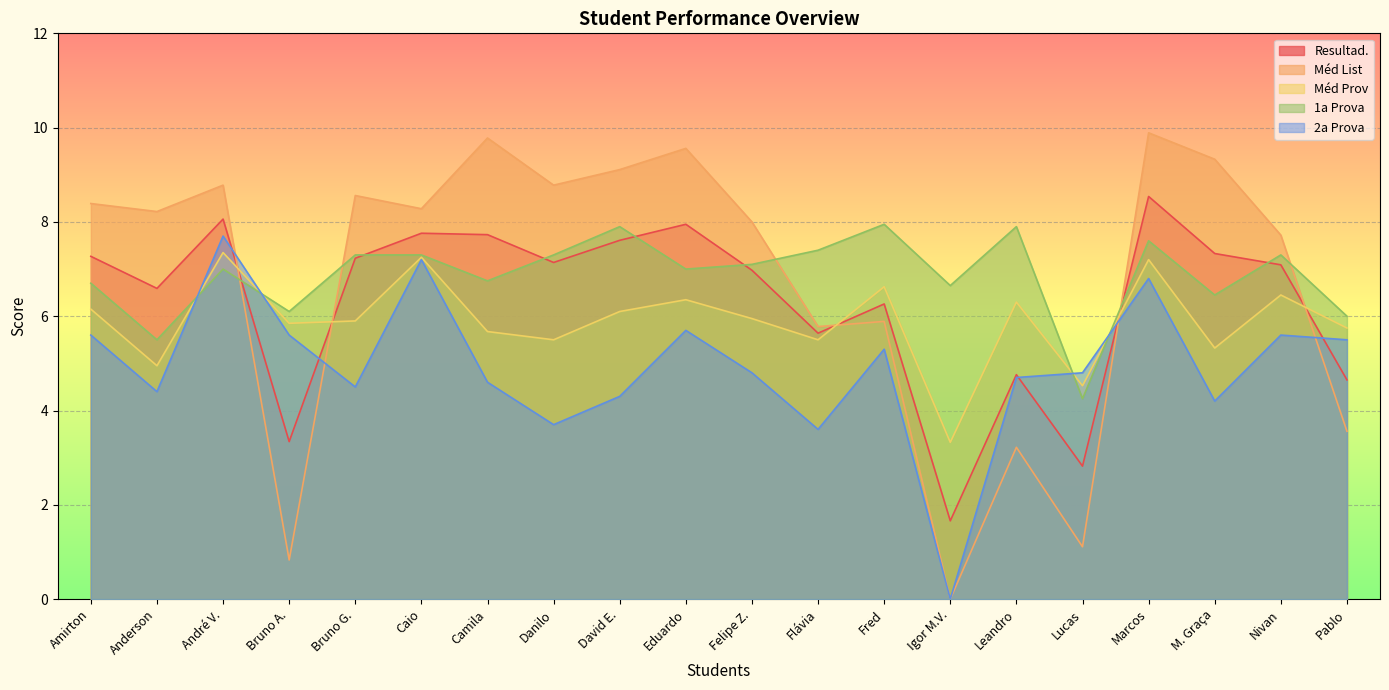

What is the sum of the Méd List values at Pablo and Leandro?

6.8